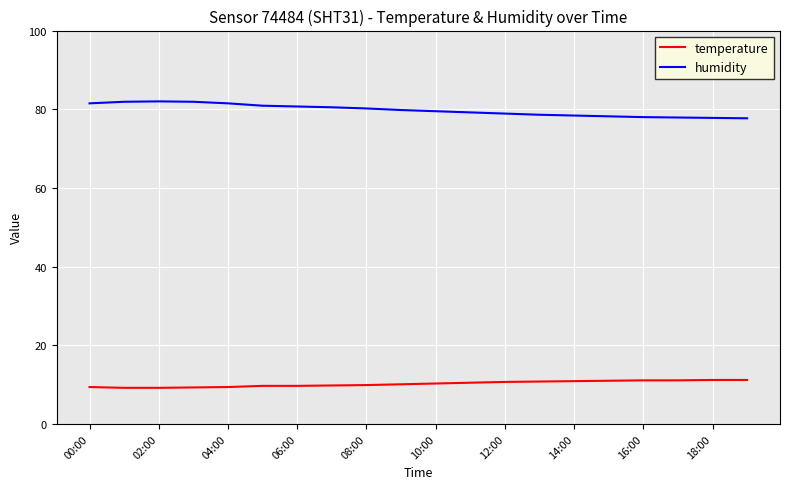

Which series has the largest total across all categories?

humidity